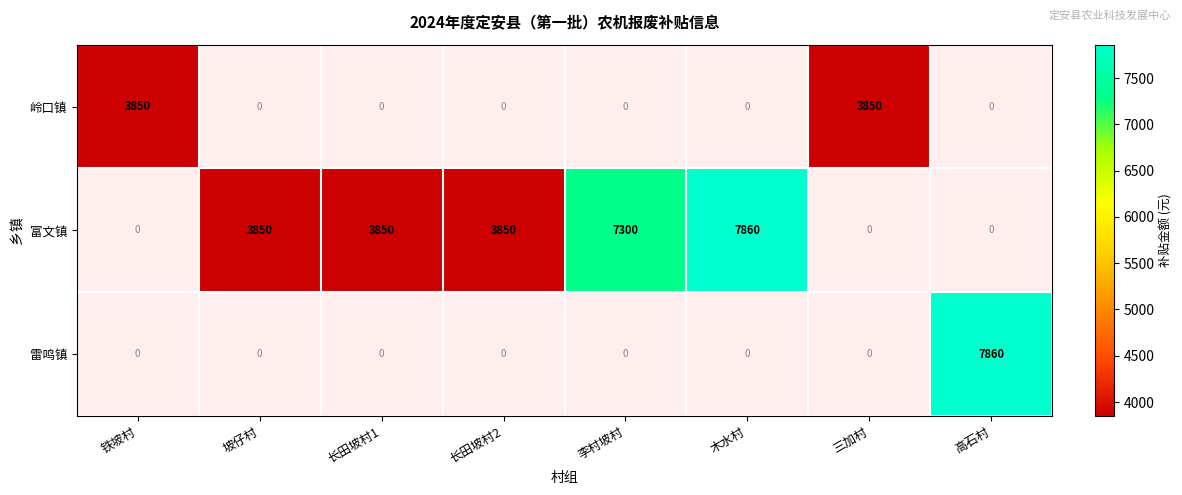

Is the value of 富文镇 at 坡仔村 greater than the value of 雷鸣镇 at 李村坡村?

Yes